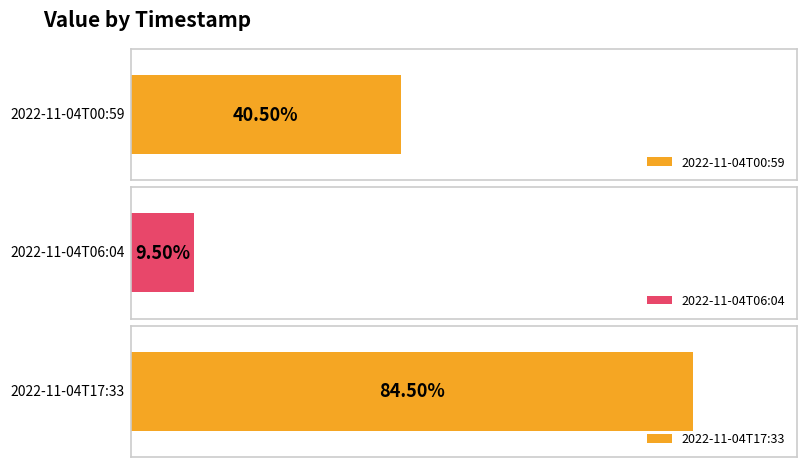

How many data points does each series have?

3